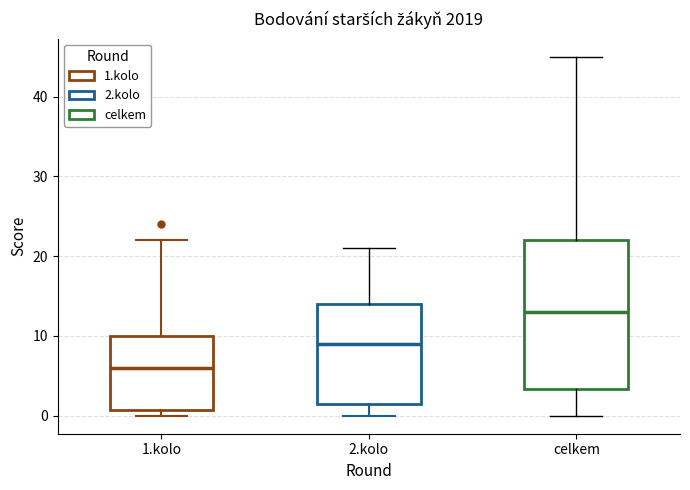

Comparing the boxes themselves (not the whiskers), which one is the tallest?

celkem